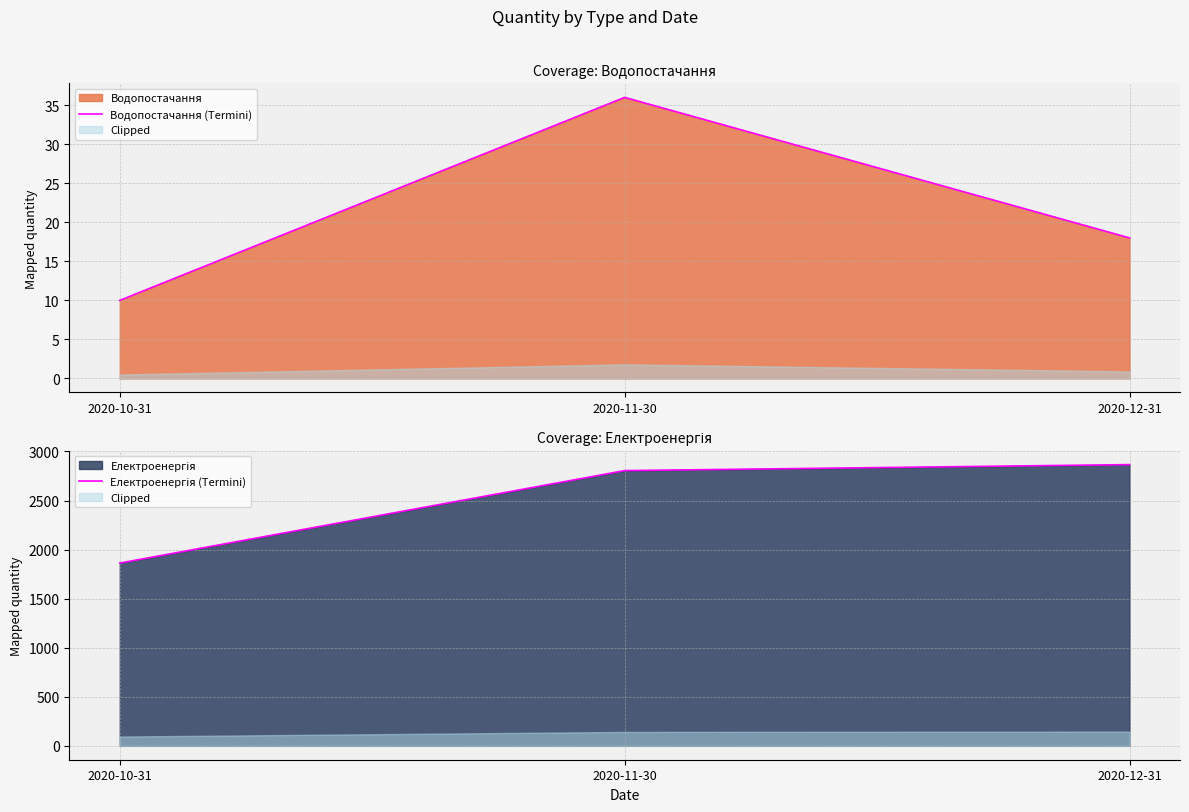

The Водопостачання (Termini) series shows 10 at 2020-10-31. True or false?

True